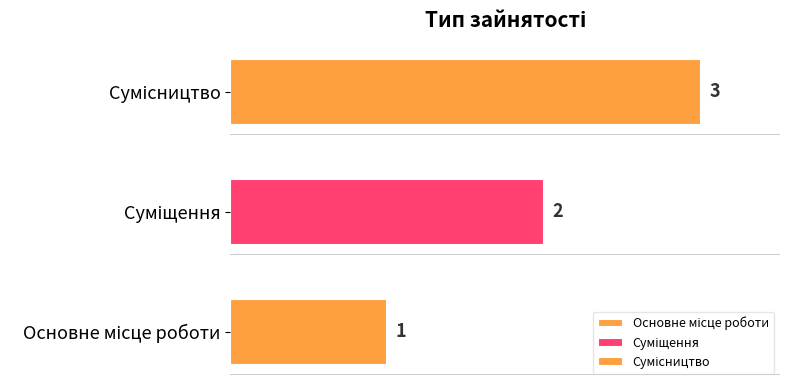

What is the change in value from Основне місце роботи to Сумісництво?

+2